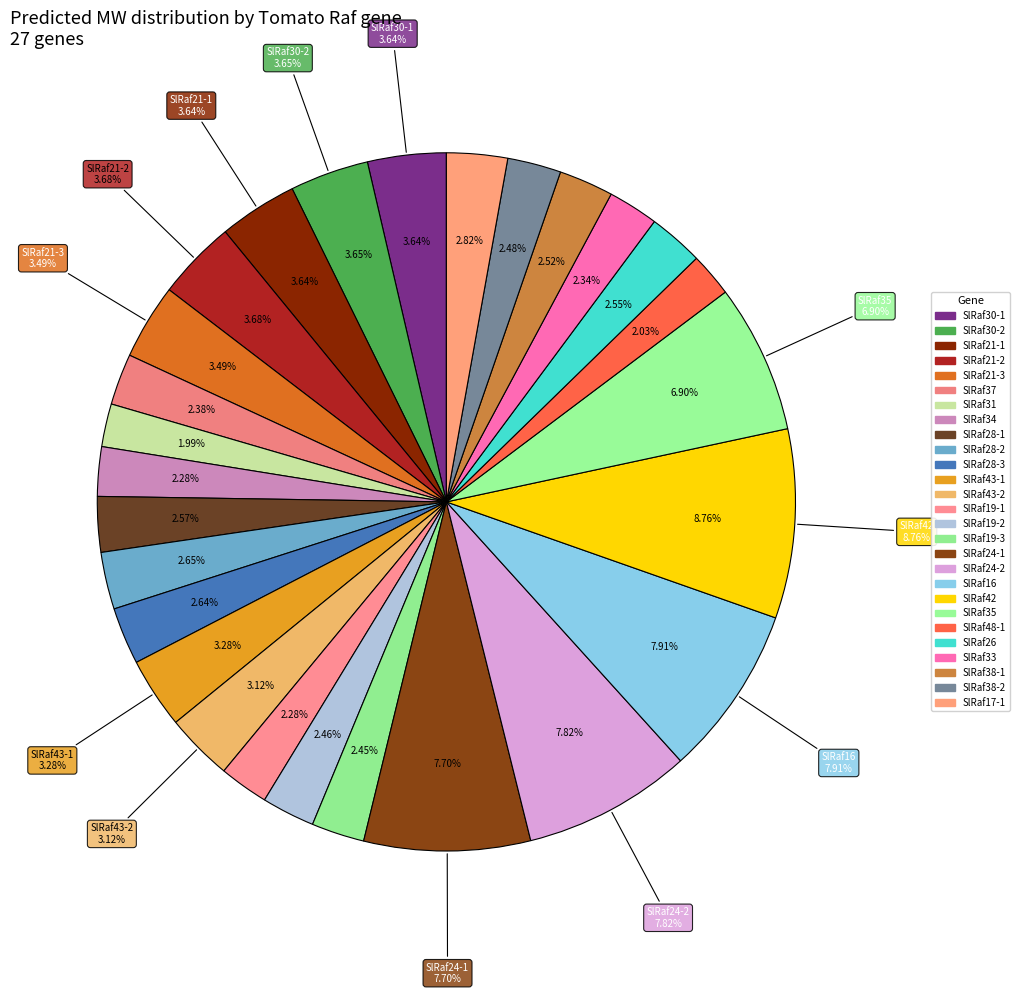

To the nearest percent, what is the combined percentage of SlRaf17-1 and SlRaf19-2?

5%